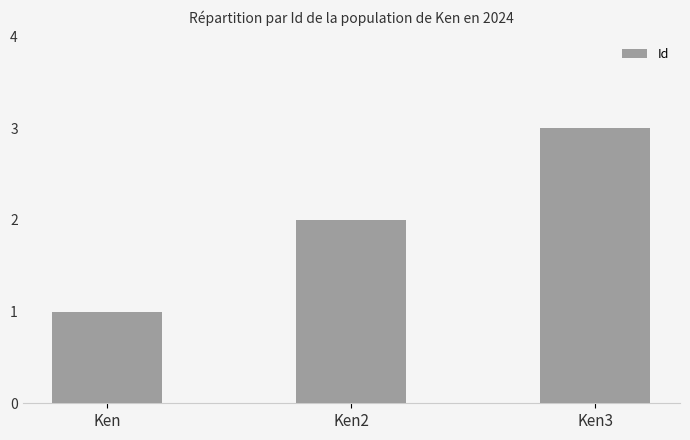

Rank the categories by value from lowest to highest.

Ken, Ken2, Ken3